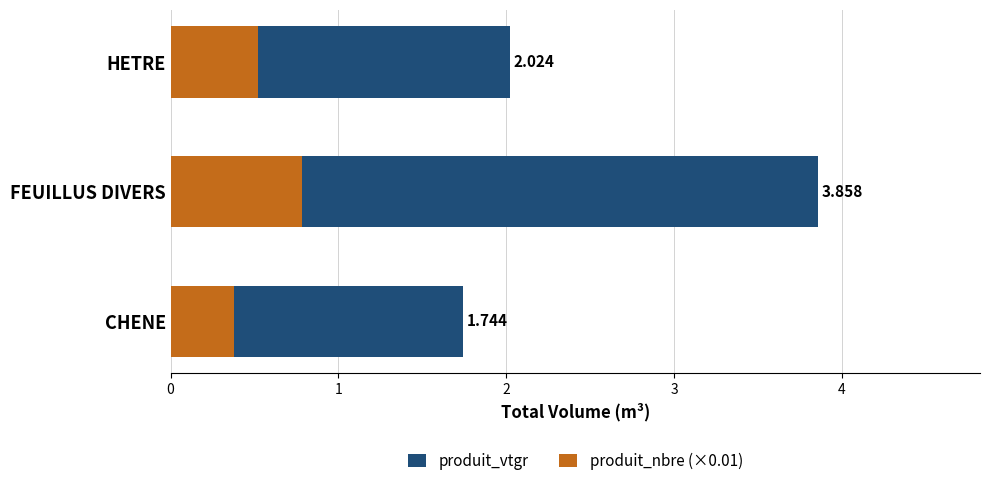

What is the spread (max minus min) of values at FEUILLUS DIVERS?

3.1